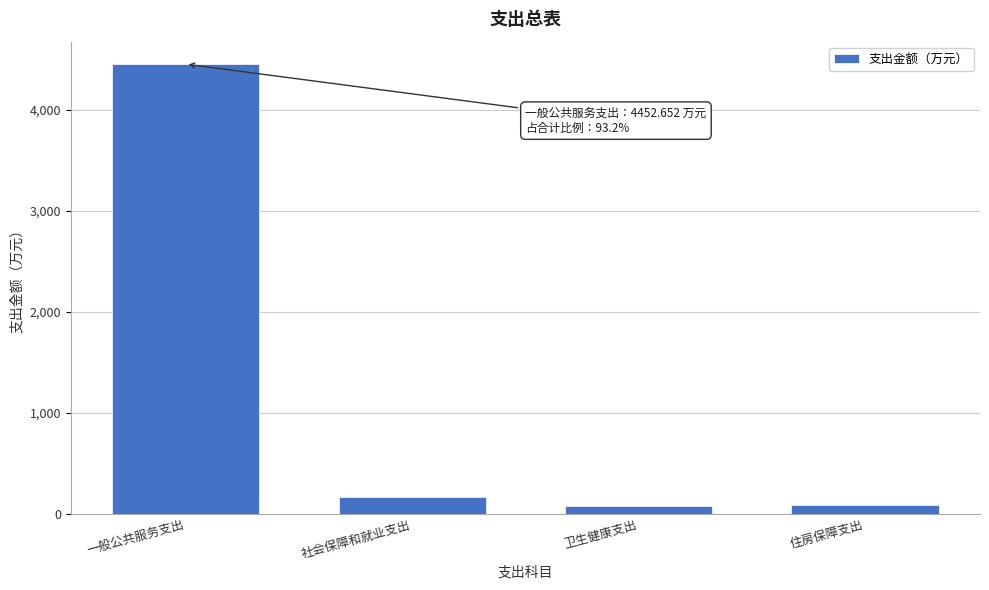

What is the average value?

1195.0